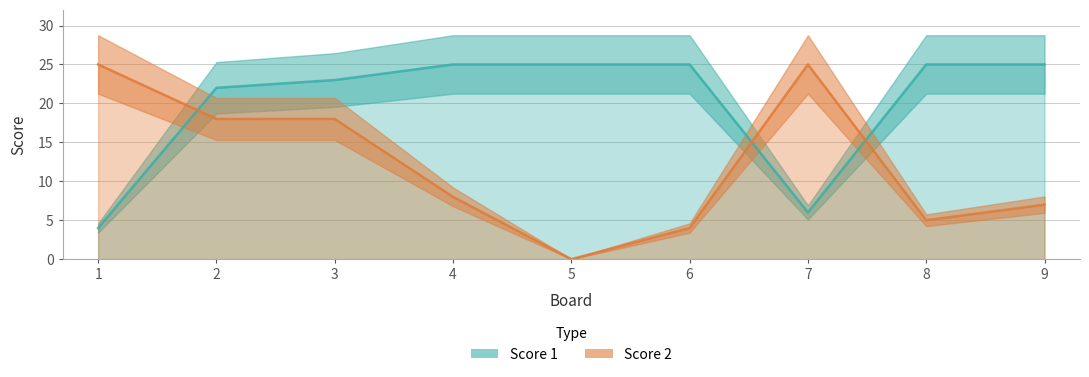

Count the number of data series in this chart.

2